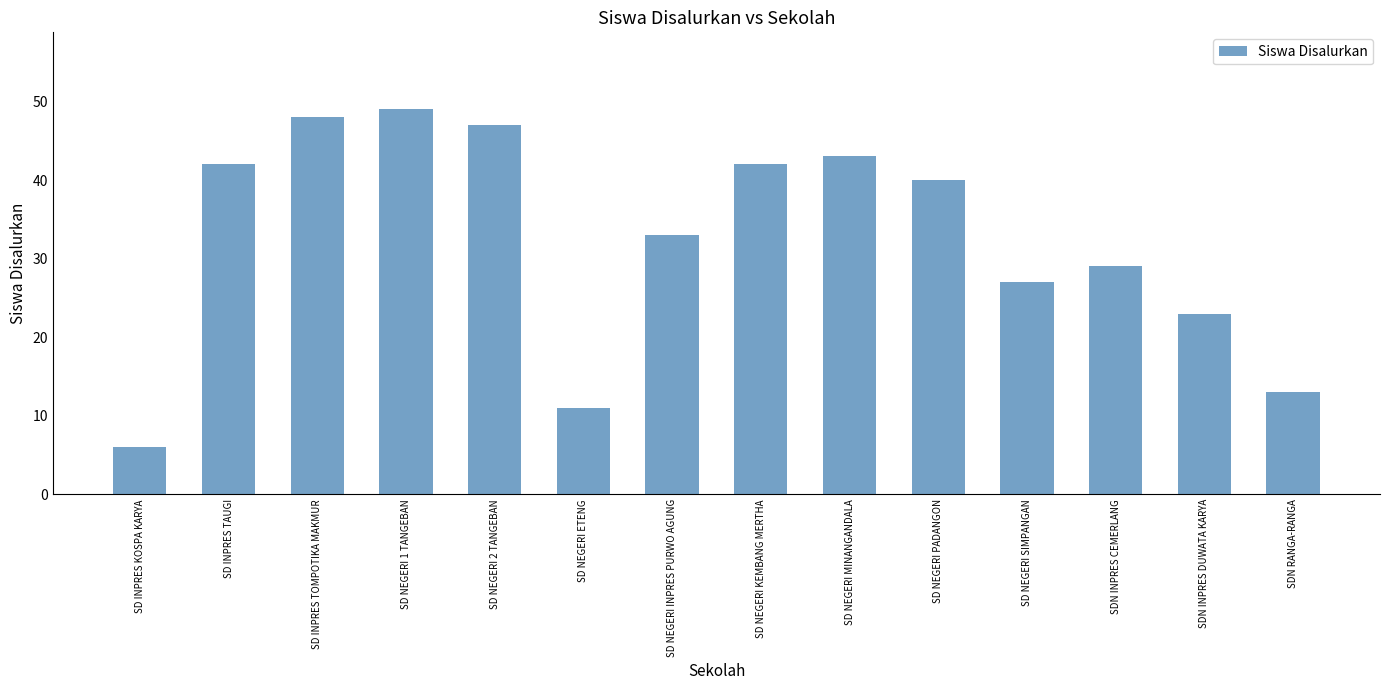

What is the change in value from SD NEGERI ETENG to SD NEGERI PADANGON?

+29